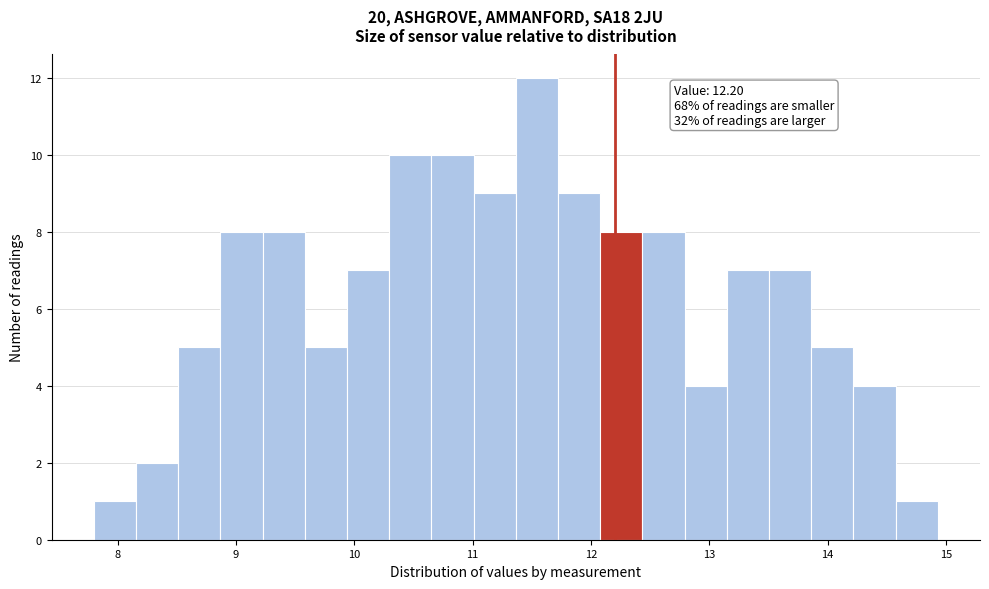

Around what value on the x-axis is the tallest bar? Give the approximate position of its centre, as read against the axis.

11.5